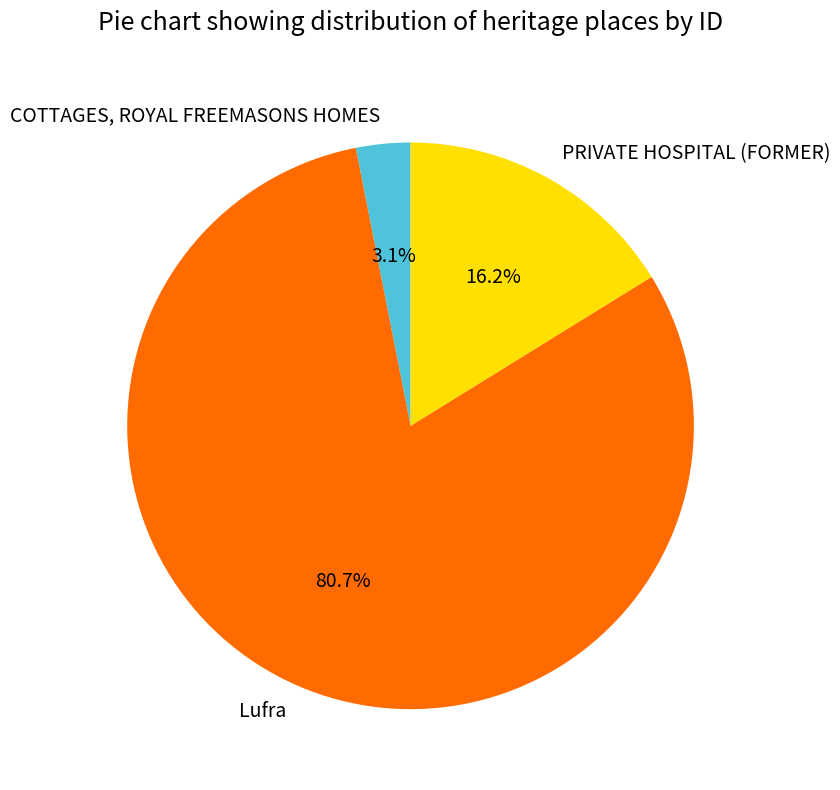

Rank the categories by value from highest to lowest.

Lufra, PRIVATE HOSPITAL (FORMER), COTTAGES, ROYAL FREEMASONS HOMES